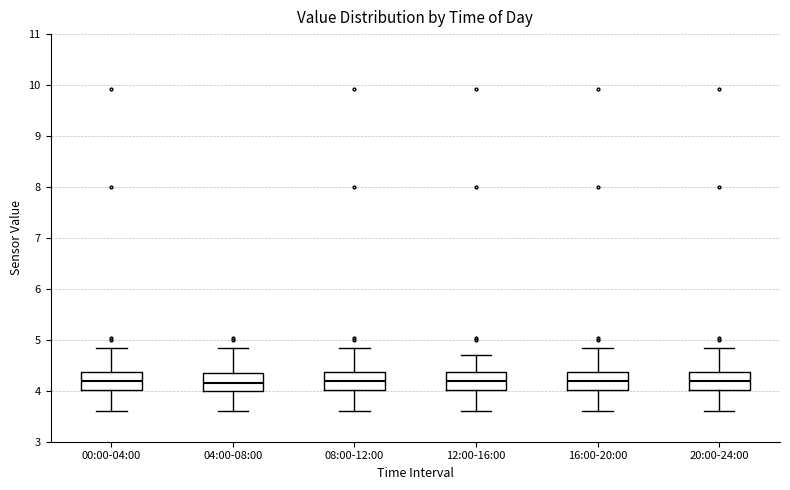

Reading left to right, transcribe this box plot: for each box, give where its median line is, the range the box spans, and where its two whiskers end, as read against the y-axis. The values are not printed on the chart, so give them approximately, as read against the axis.

00:00-04:00: median 4.2, box 4.0 to 4.4, whiskers 3.6 to 4.8
04:00-08:00: median 4.2, box 4.0 to 4.3, whiskers 3.6 to 4.8
08:00-12:00: median 4.2, box 4.0 to 4.4, whiskers 3.6 to 4.8
12:00-16:00: median 4.2, box 4.0 to 4.4, whiskers 3.6 to 4.7
16:00-20:00: median 4.2, box 4.0 to 4.4, whiskers 3.6 to 4.8
20:00-24:00: median 4.2, box 4.0 to 4.4, whiskers 3.6 to 4.8